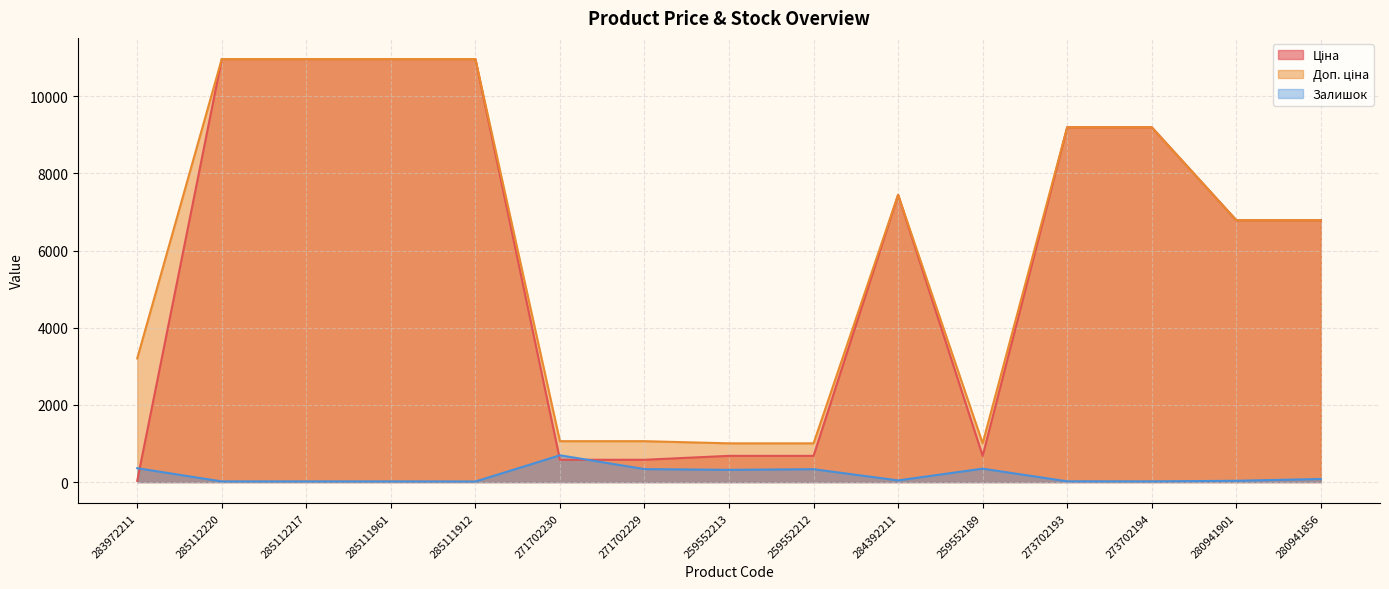

At which label does Ціна reach its peak?

285112220